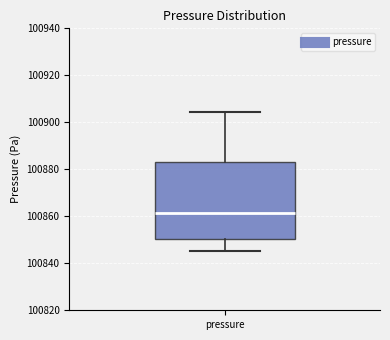

Where does the lower whisker of the box for pressure end on the y-axis? The values are not printed on the chart, so give them approximately, as read against the axis.

100846